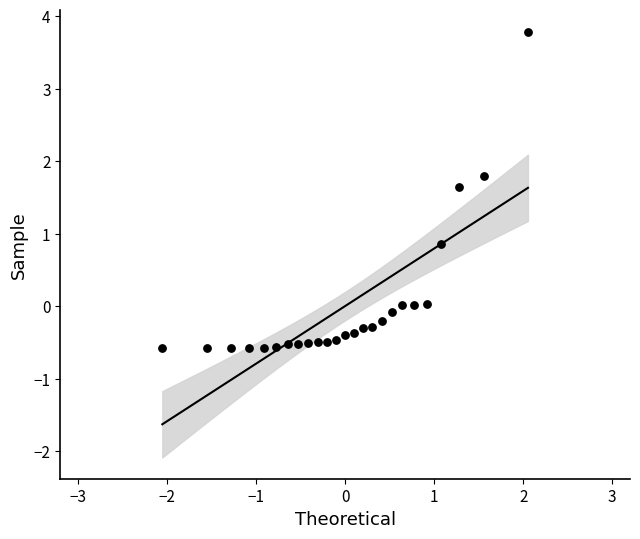

What Y value in the scatter plot is closest to 1?

0.9